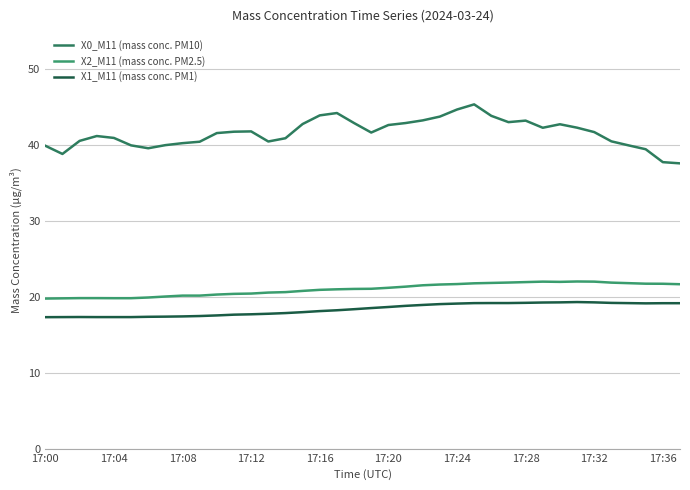

True or false: X0_M11 (mass conc. PM10) and X2_M11 (mass conc. PM2.5) cross at least once.

False